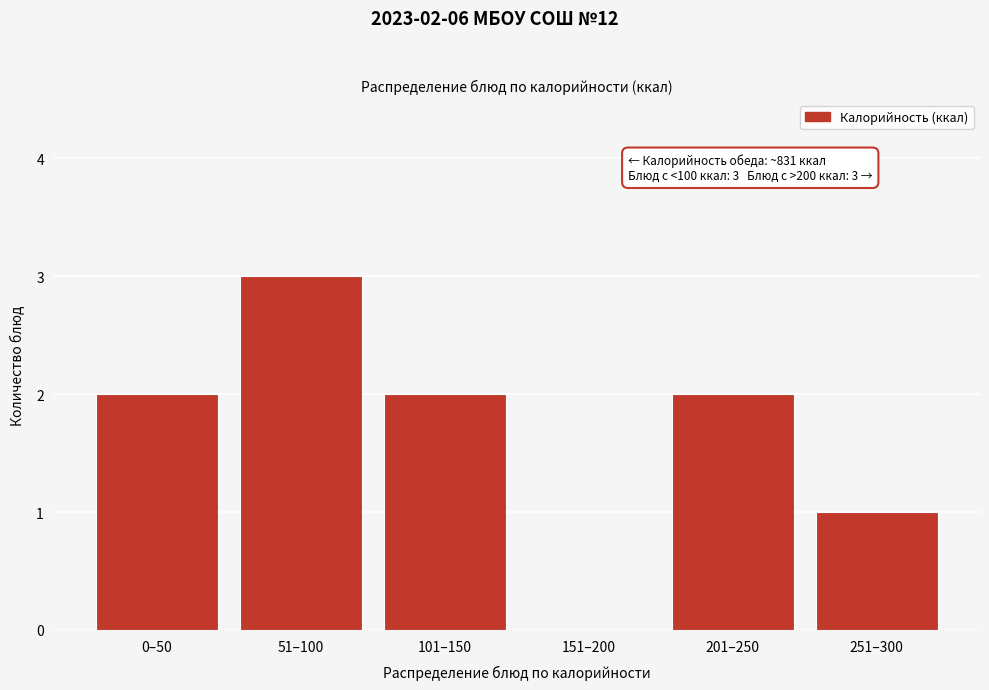

Reading left to right, transcribe all the data shown in this chart.

0–50=2	51–100=3	101–150=2	151–200=0	201–250=2	251–300=1